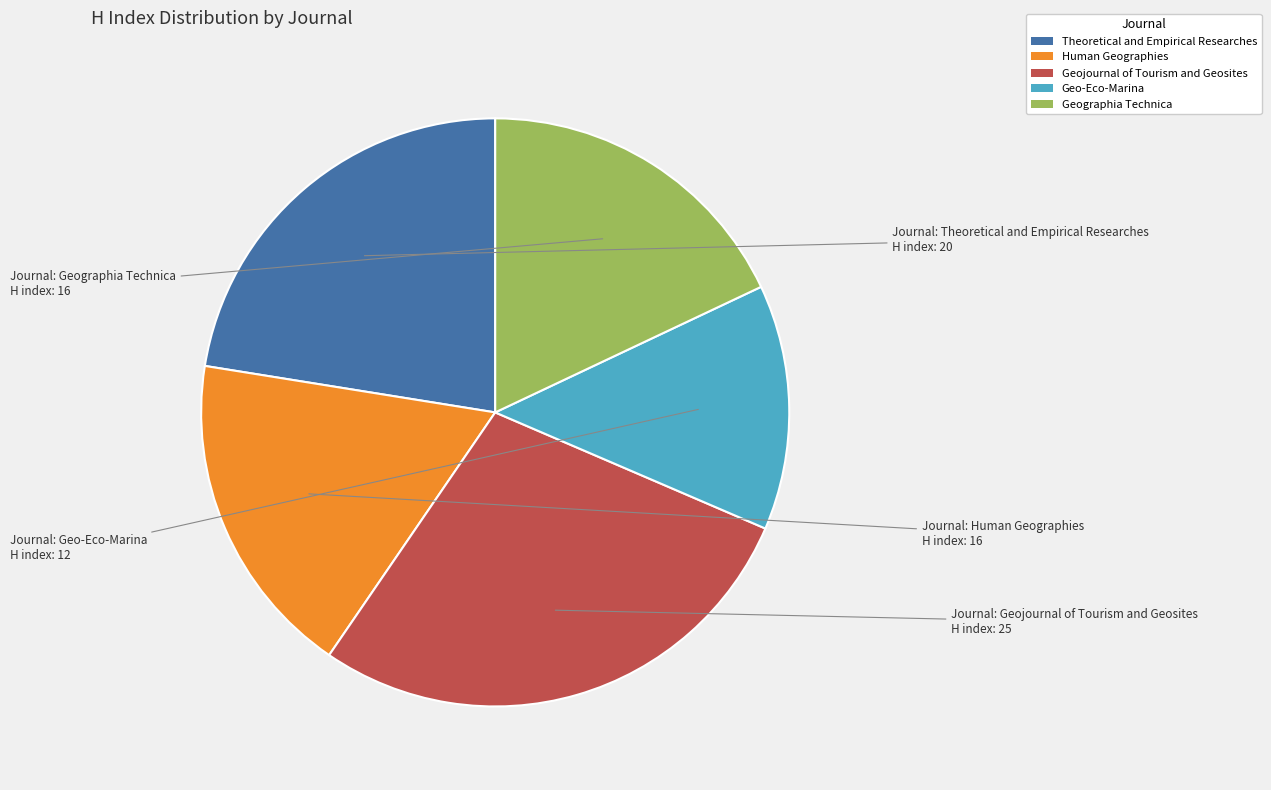

Does Human Geographies represent more than half of the total?

No